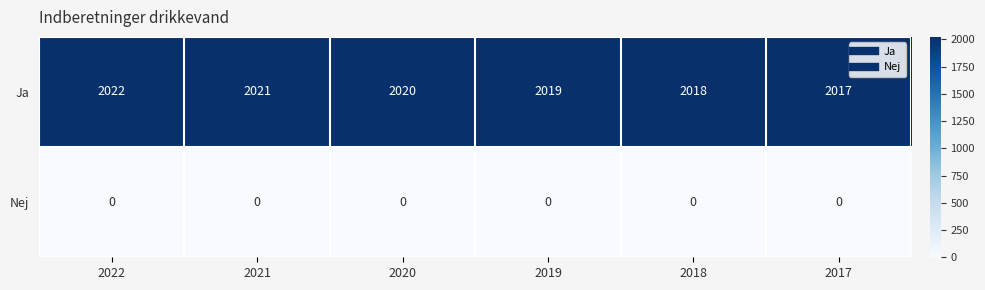

How many categories are shown in the chart?

6